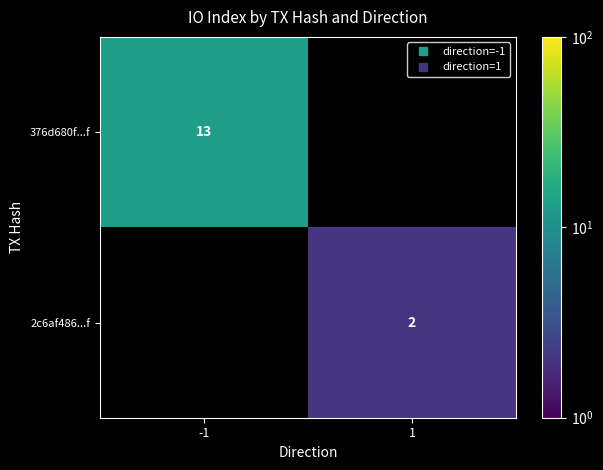

How many distinct data groups are displayed?

2